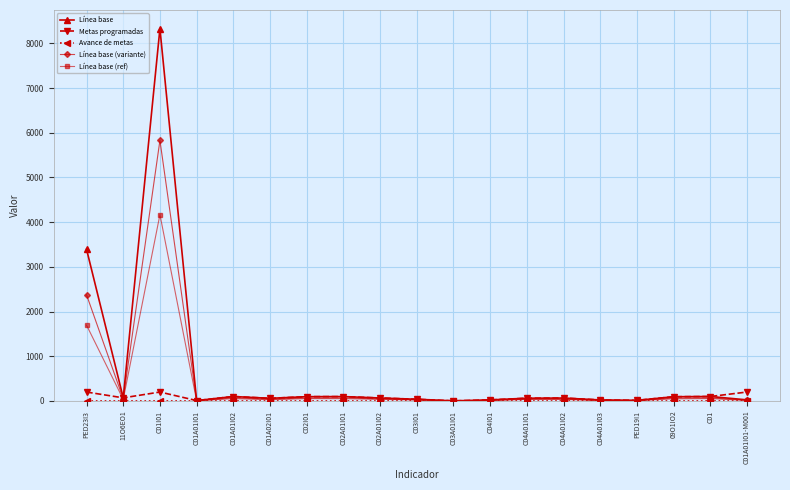

Which series has the widest spread of values?

Línea base